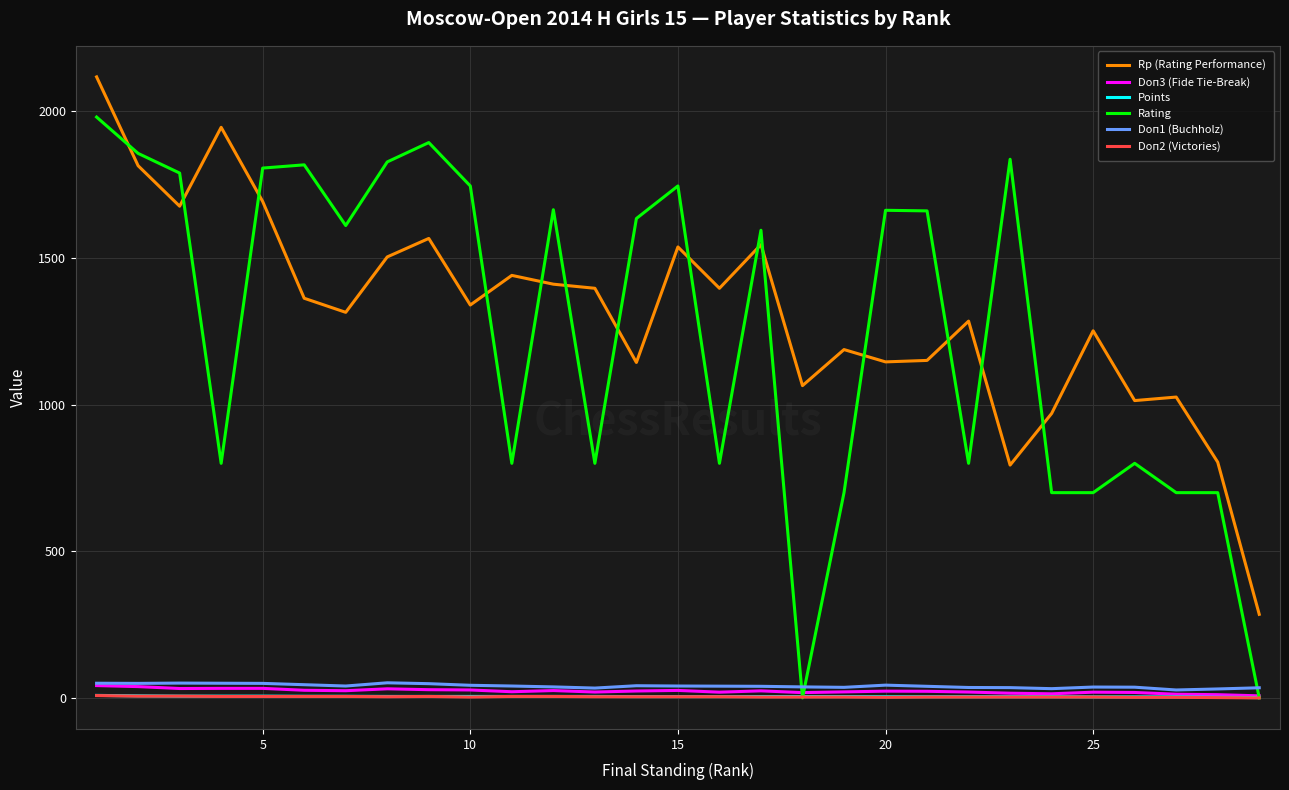

Which series has the widest spread of values?

Rating